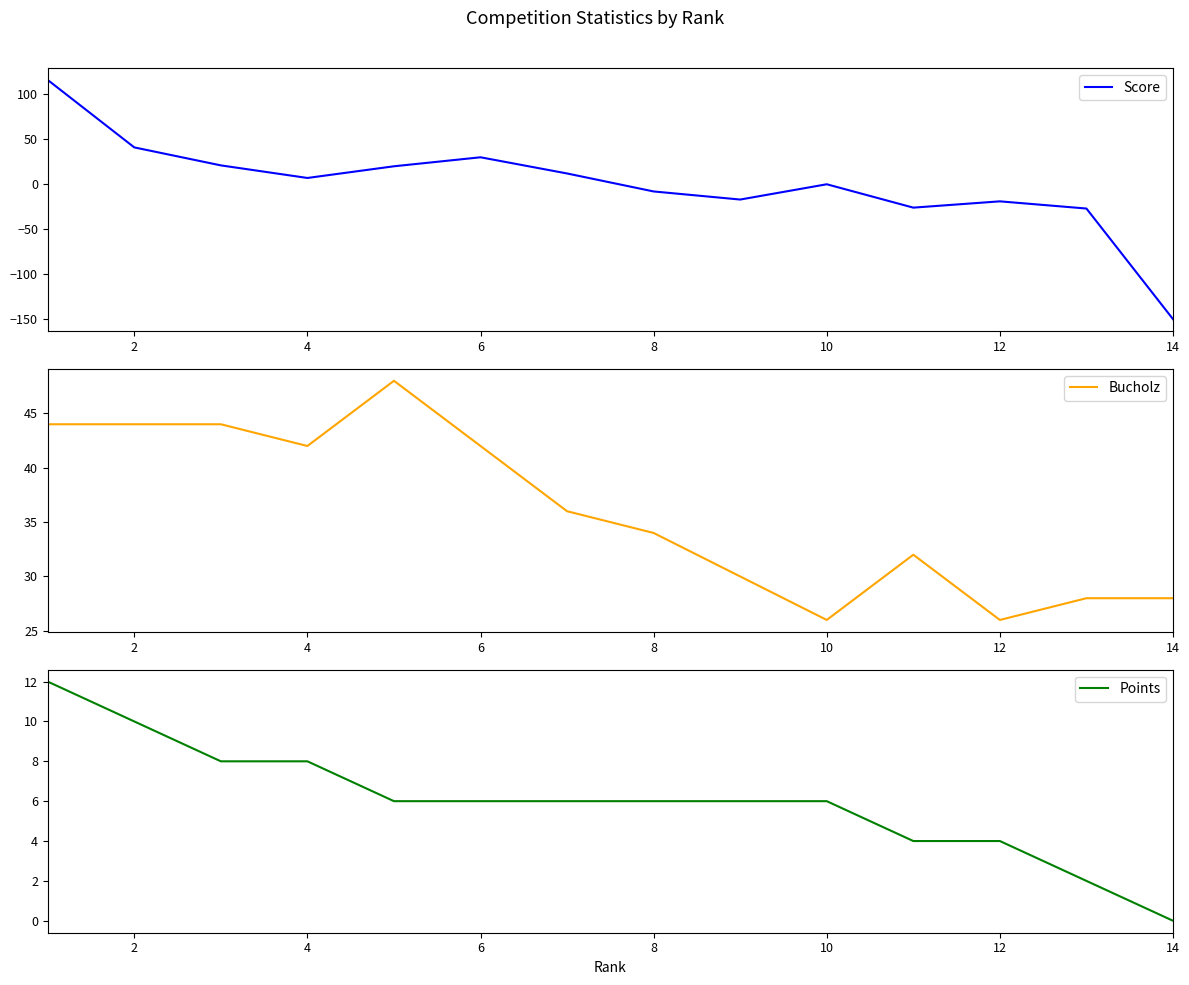

The value of Bucholz at 12 is 26. True or false?

True